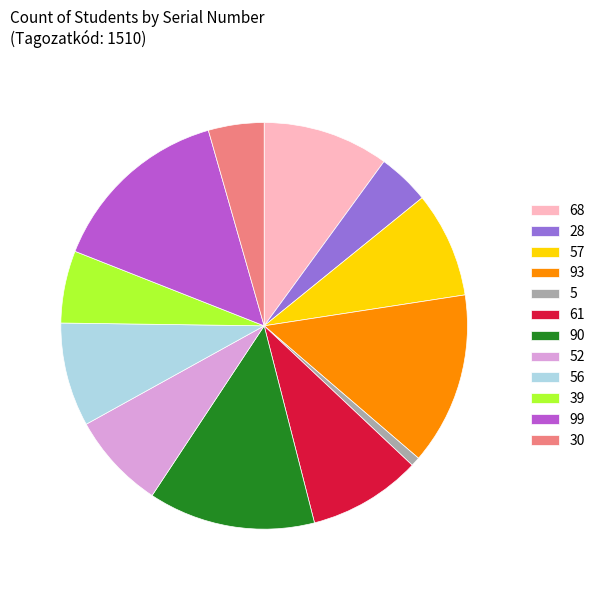

Count the number of slices in the pie.

12